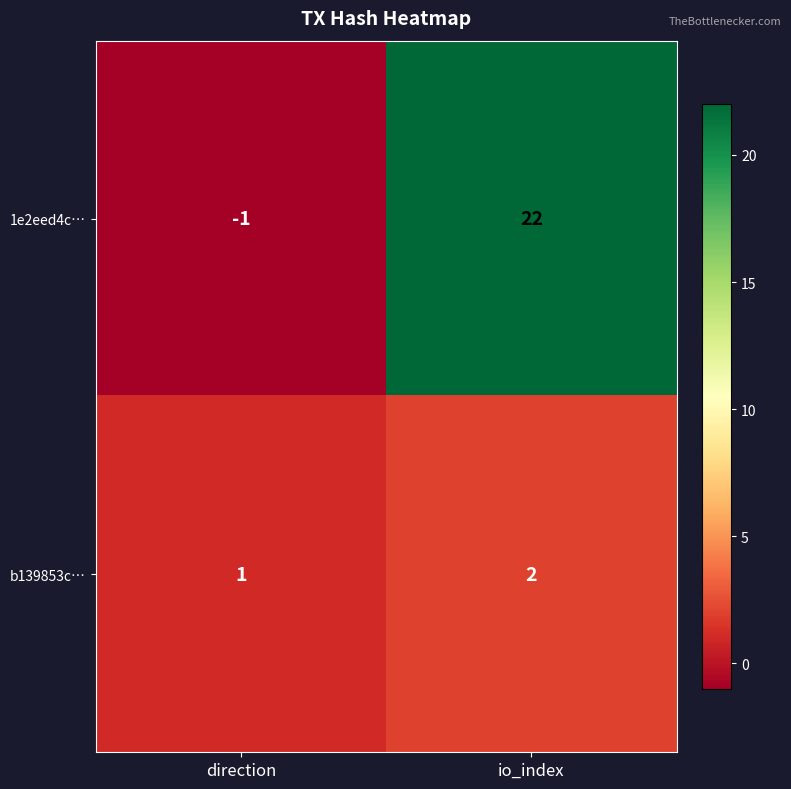

How many values in 1e2eed4c… are below zero?

1